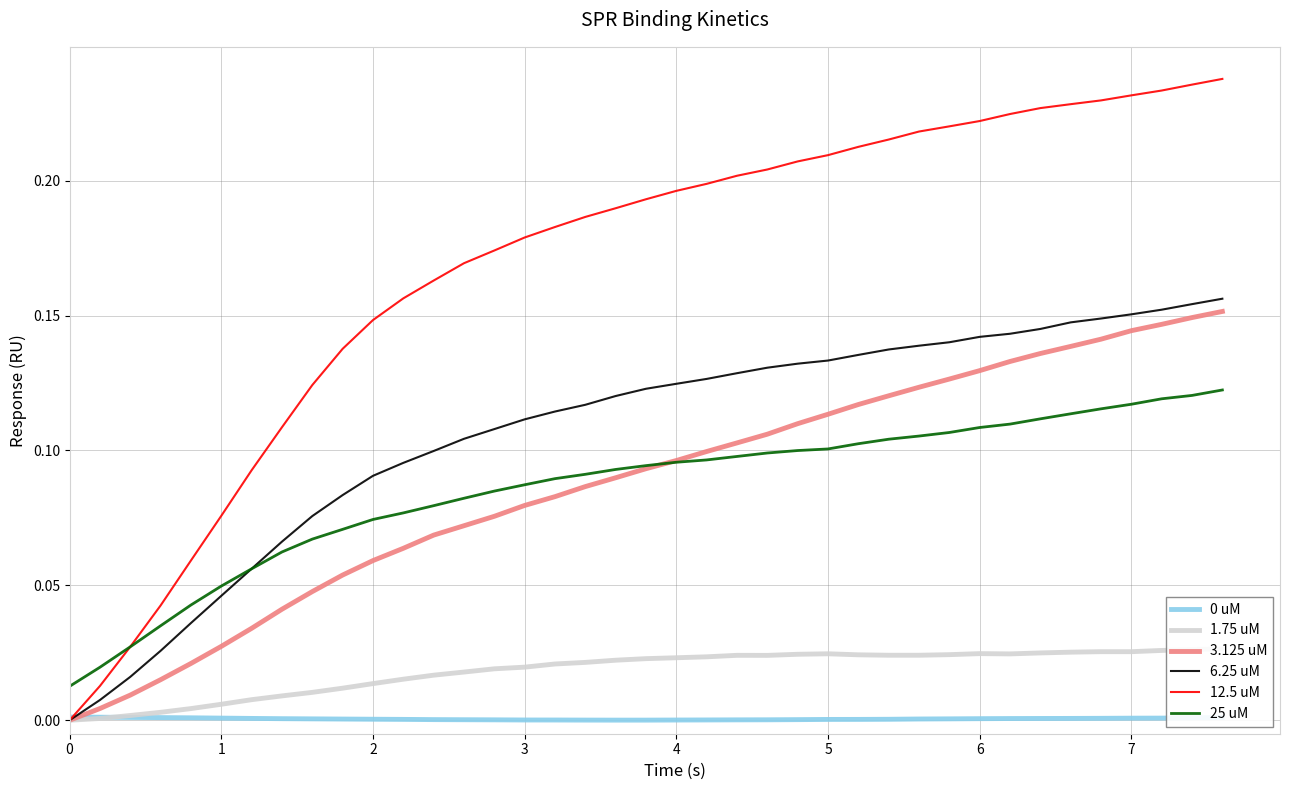

Which series has the largest total across all categories?

12.5 uM